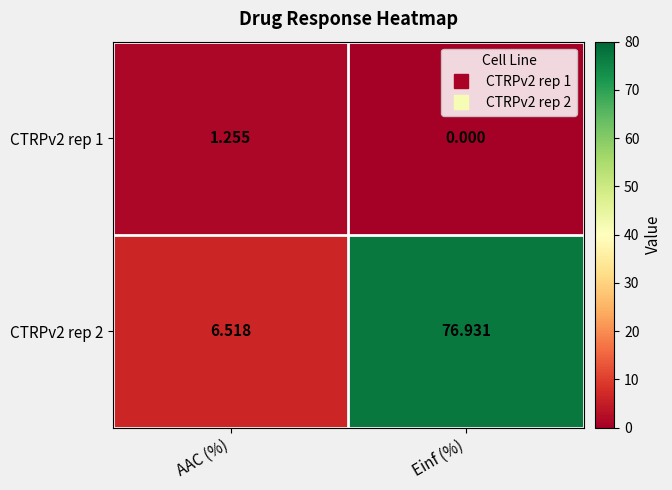

List the series in order of their overall mean, highest first.

CTRPv2 rep 2, CTRPv2 rep 1